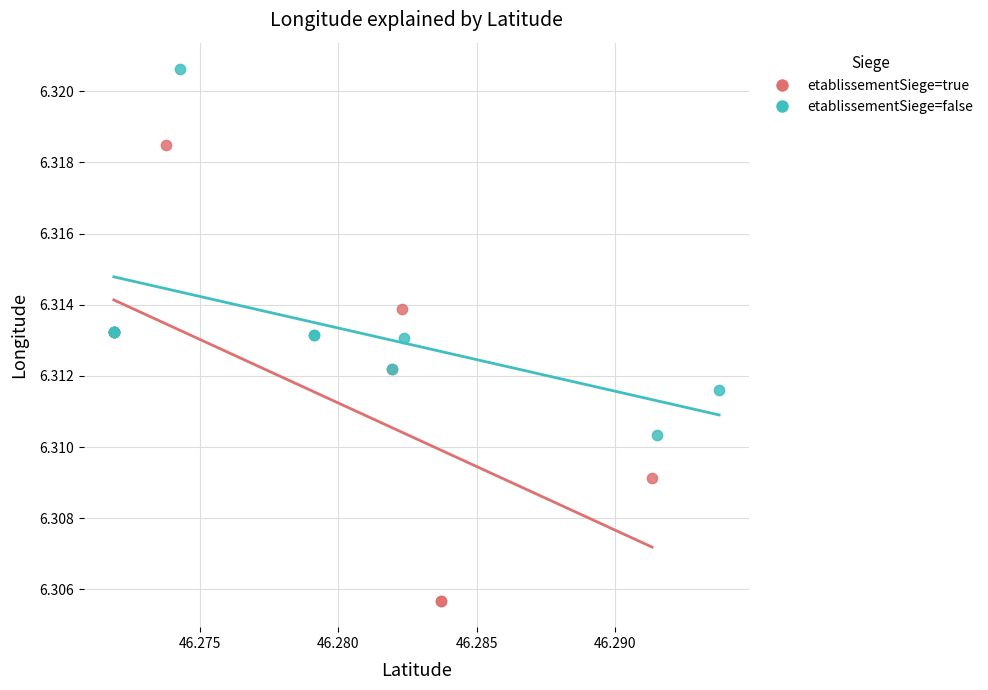

Which series reaches the minimum Y coordinate?

etablissementSiege=true